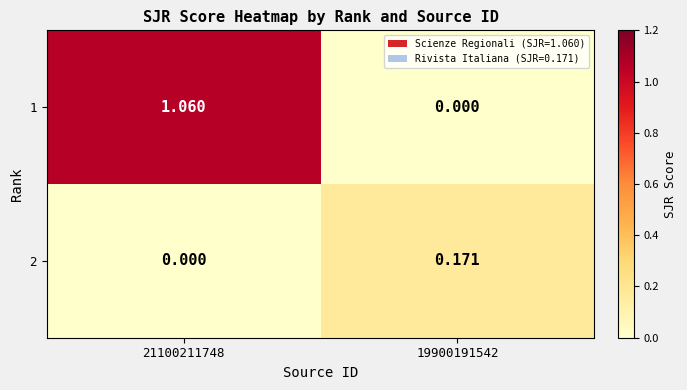

At how many categories does at least one series exceed 0?

2